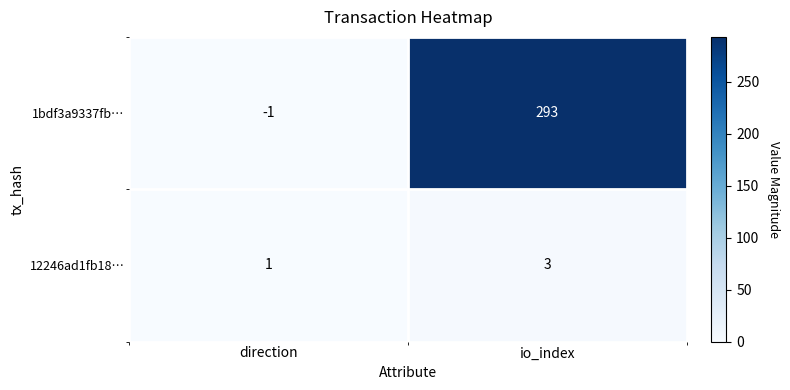

True or false: 1bdf3a9337fb… has a value of 293 at io_index.

True